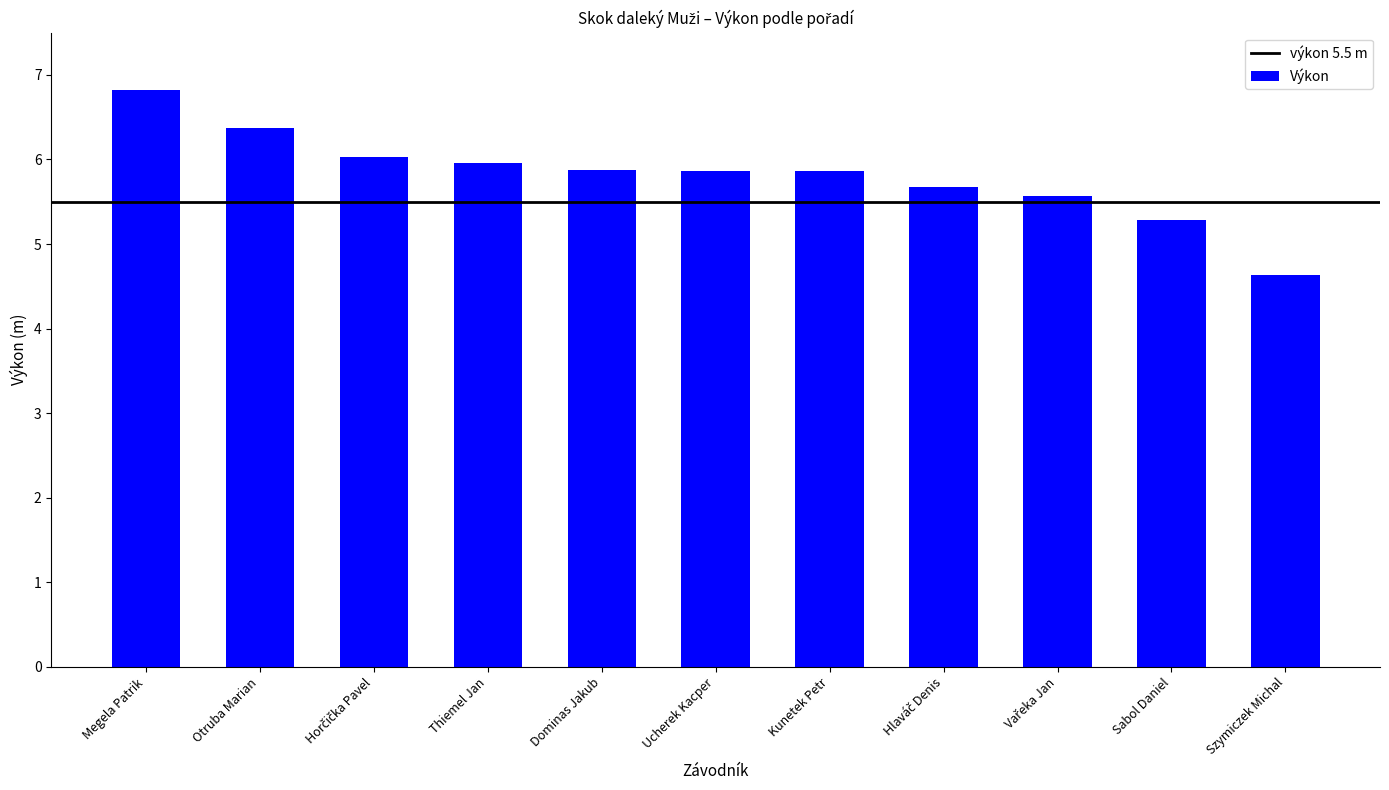

What is the sum of all values?

63.9